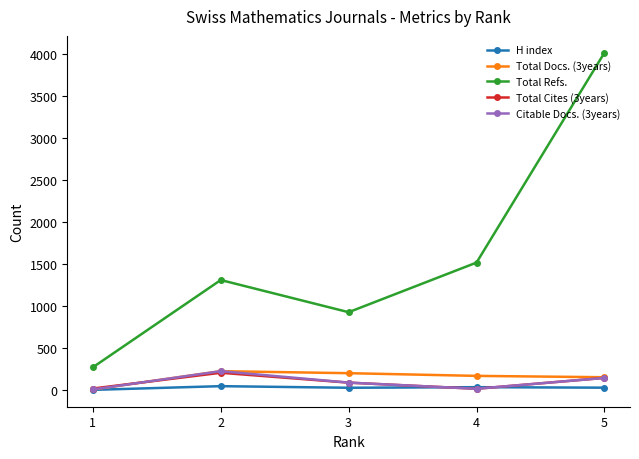

True or false: Total Cites (3years) has more than 2 interior local peaks.

False